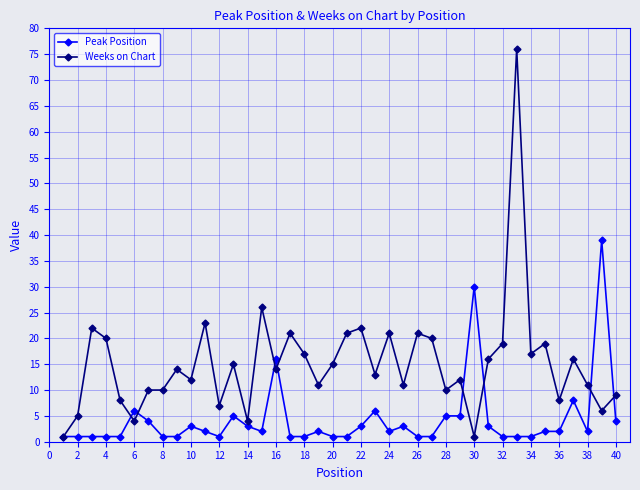

True or false: Weeks on Chart and Peak Position intersect in this chart.

True